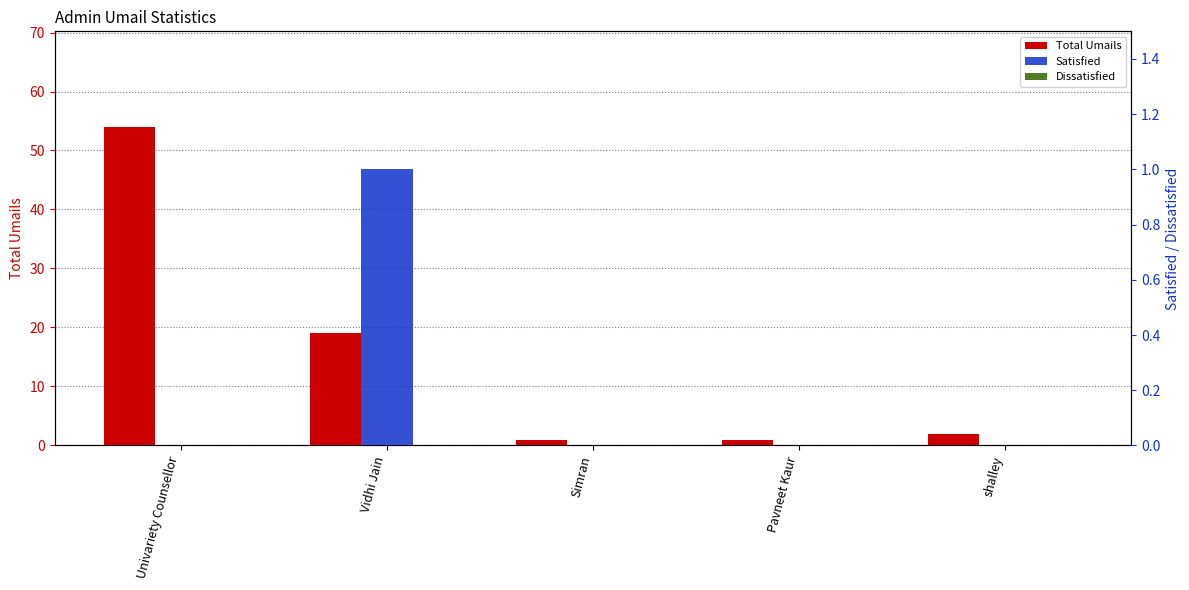

What are all the series names shown in the legend?

Total Umails, Satisfied, Dissatisfied